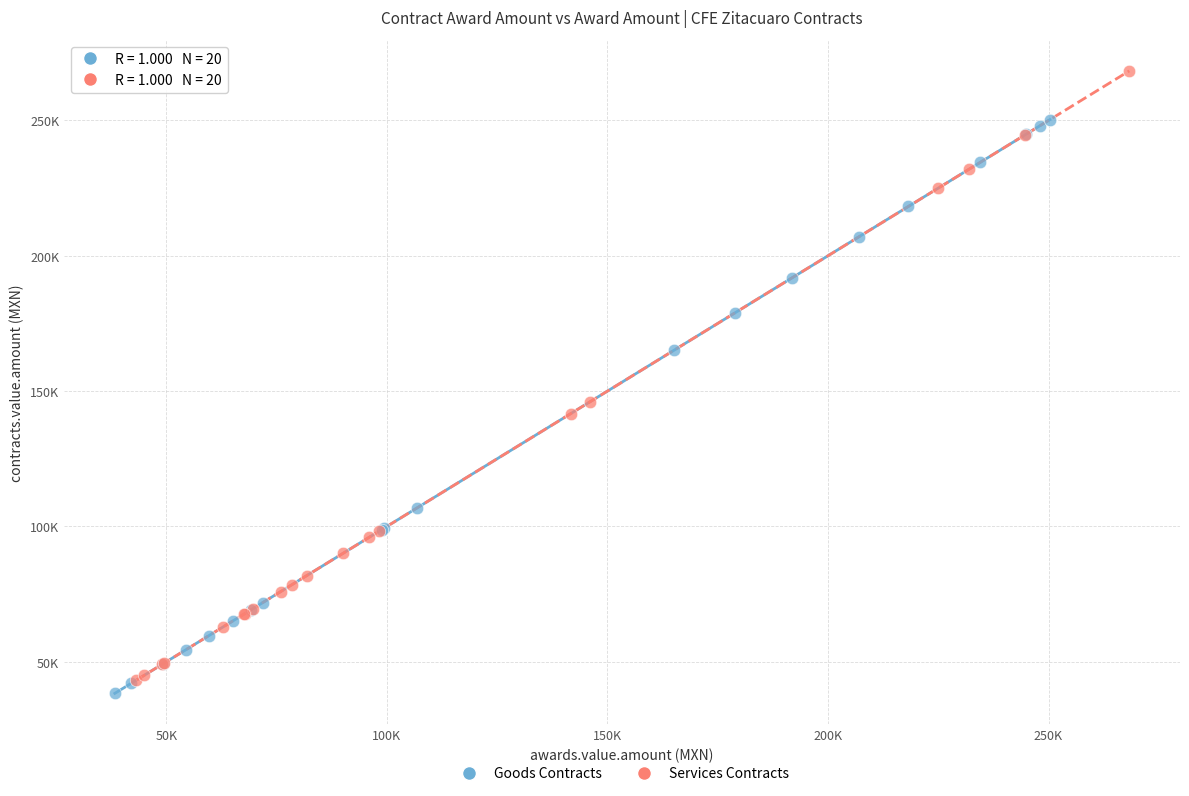

Which series has the largest Y range (max minus min)?

Services Contracts